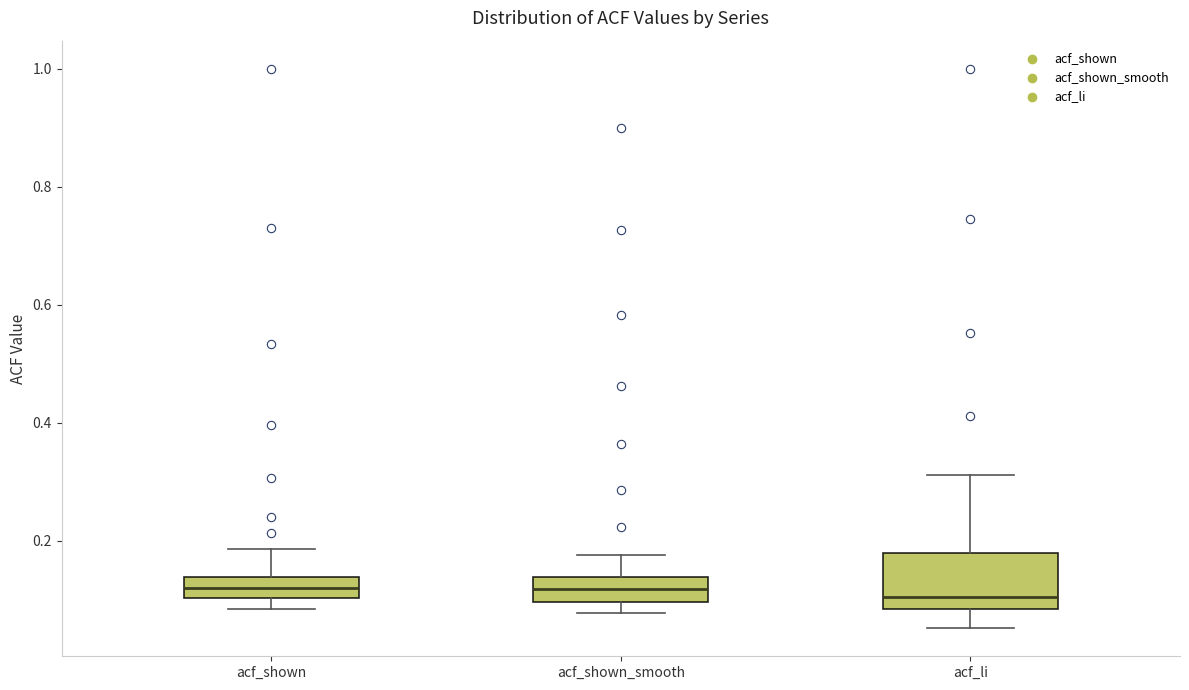

Reading left to right, transcribe this box plot: for each box, give where its median line is, the range the box spans, and where its two whiskers end, as read against the y-axis. The values are not printed on the chart, so give them approximately, as read against the axis.

acf_shown: median 0.12, box 0.10 to 0.14, whiskers 0.08 to 0.18
acf_shown_smooth: median 0.12, box 0.10 to 0.14, whiskers 0.08 to 0.18
acf_li: median 0.10, box 0.08 to 0.18, whiskers 0.06 to 0.32